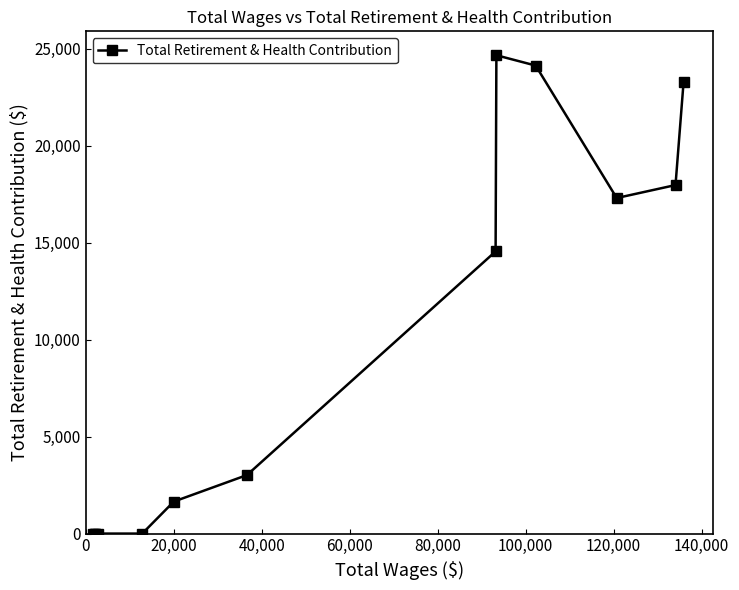

What is the sum of all values?

126548